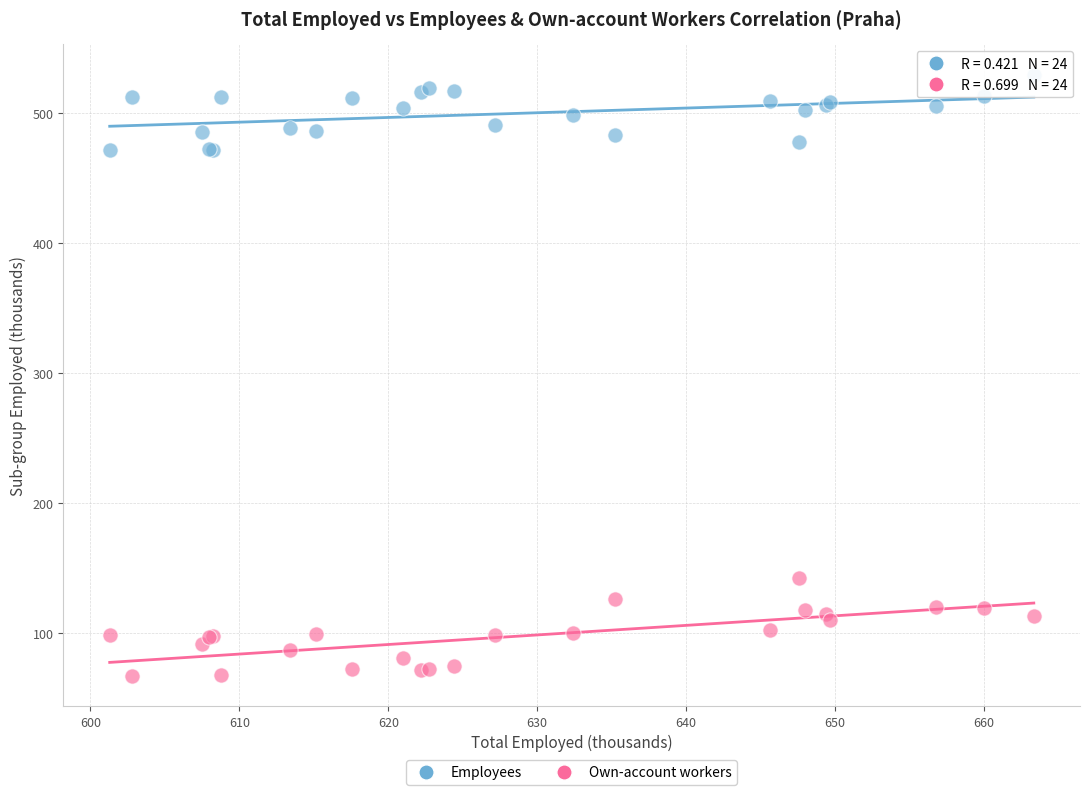

What are all the series names shown in the legend?

Employees, Own-account workers